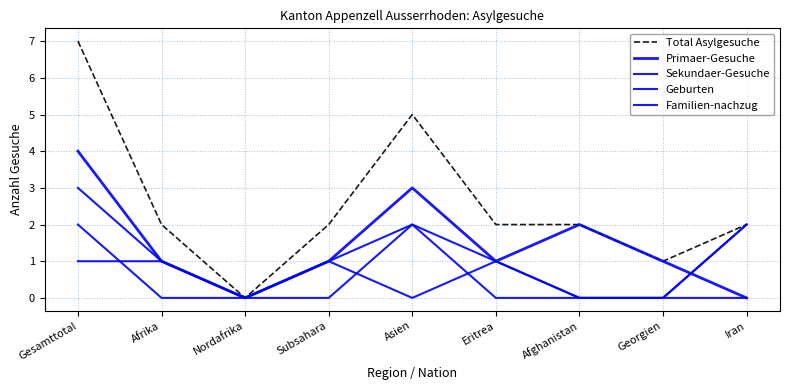

Reading left to right, list all the values displayed in this chart.

Total Asylgesuche: 7	2	0	2	5	2	2	1	2
Primaer-Gesuche: 4	1	0	1	3	1	2	1	0
Sekundaer-Gesuche: 3	1	0	1	2	1	0	0	2
Geburten: 1	1	0	1	0	1	0	0	0
Familien-nachzug: 2	0	0	0	2	0	0	0	2